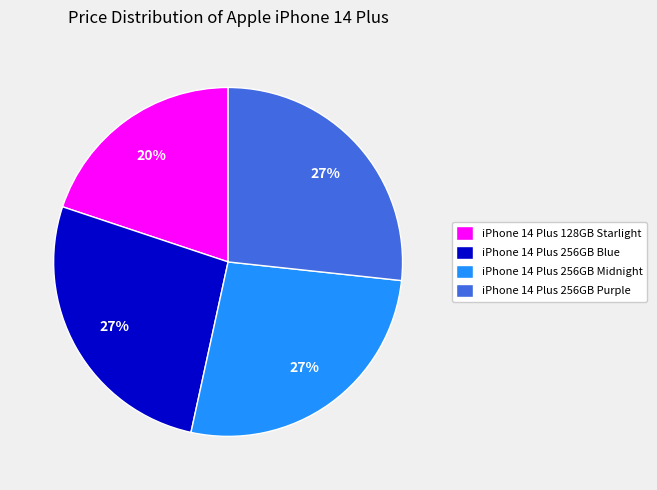

How many slices are in this pie chart?

4